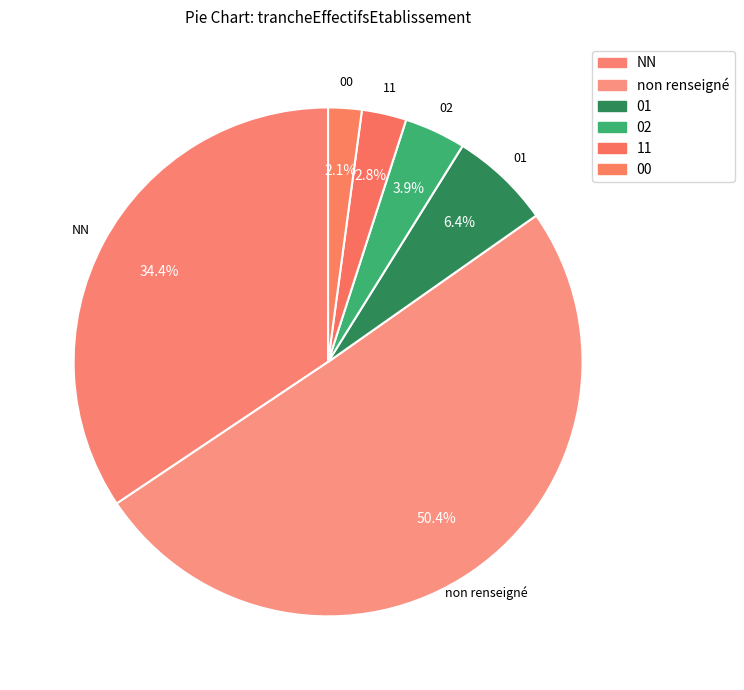

Rank the categories by value from lowest to highest.

00, 11, 02, 01, NN, non renseigné